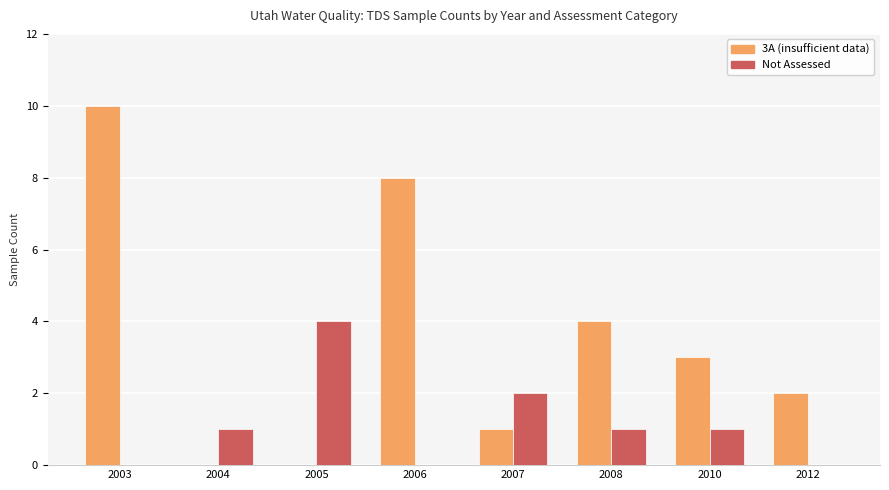

How many series are shown in this chart?

2